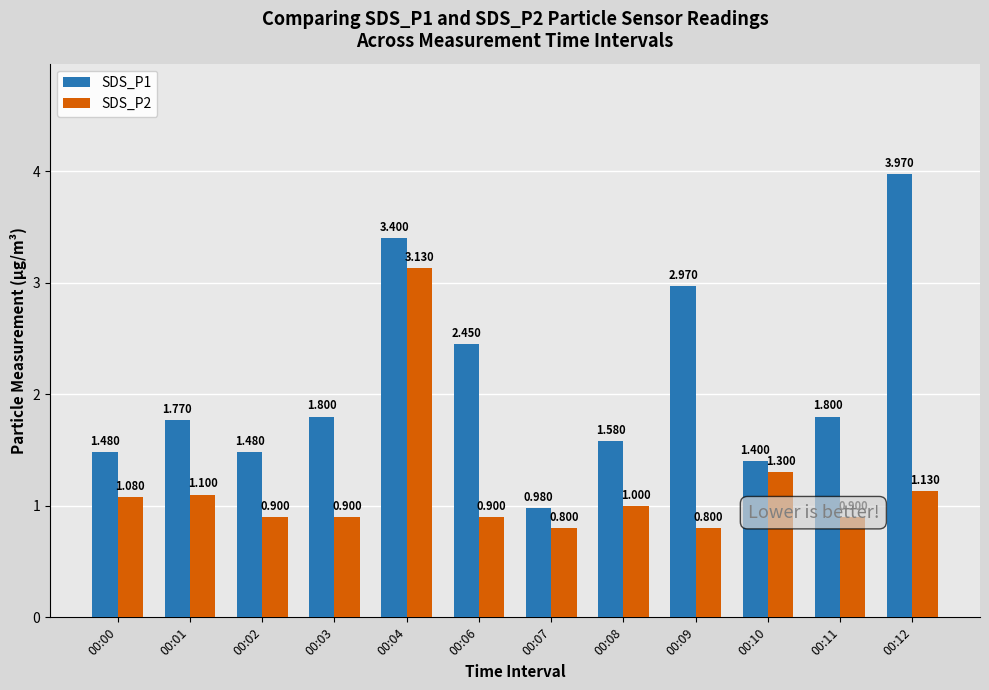

What is the difference between the maximum and minimum values in the SDS_P2 series?

2.3